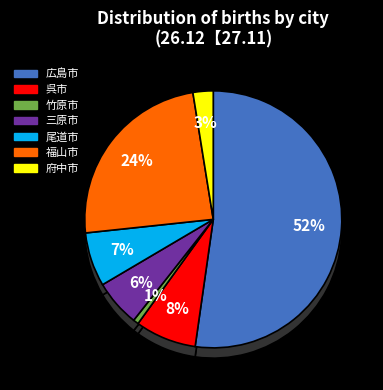

How many segments does this pie chart have?

7